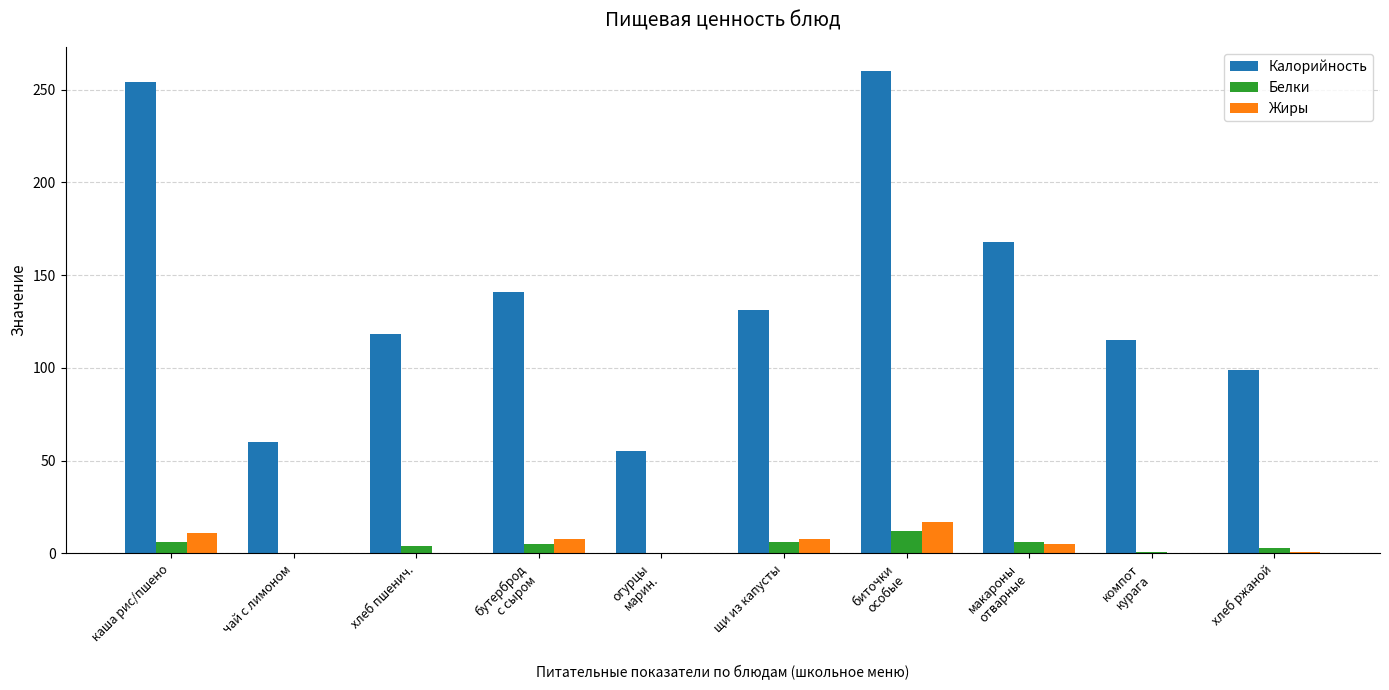

What is the sum of all Калорийность values?

1401